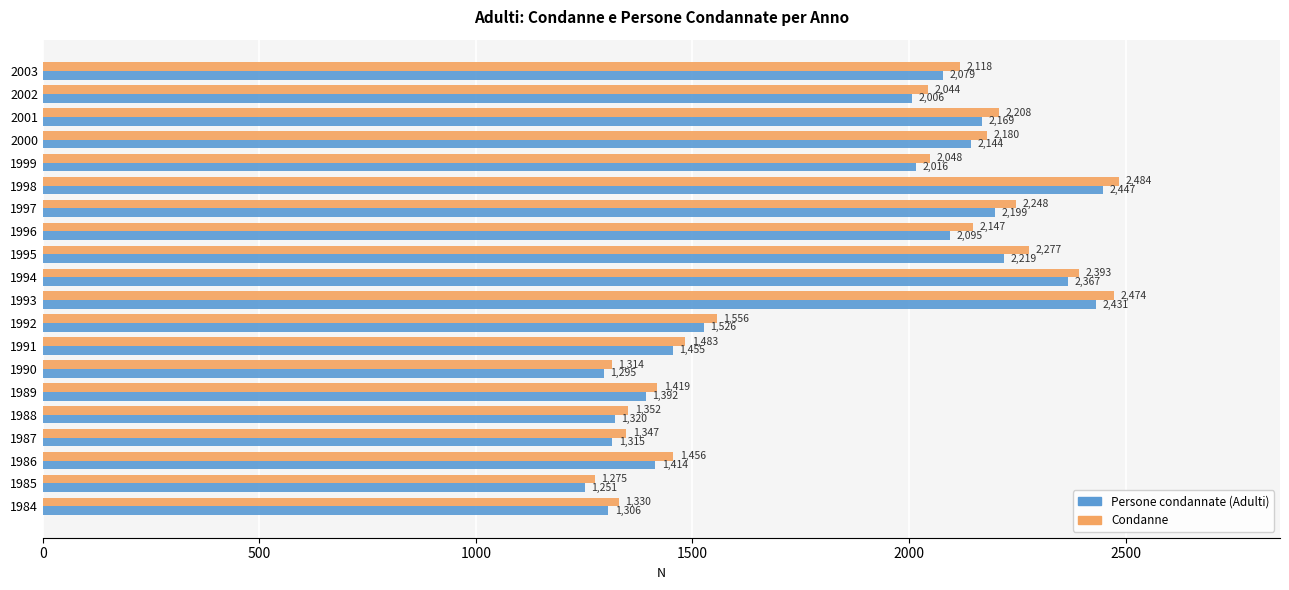

Is it true that Persone condannate (Adulti) equals 691 at 1992?

False